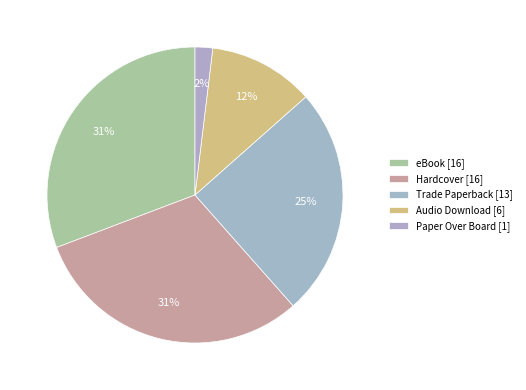

What percentage is the Hardcover slice, to the nearest percent?

31%